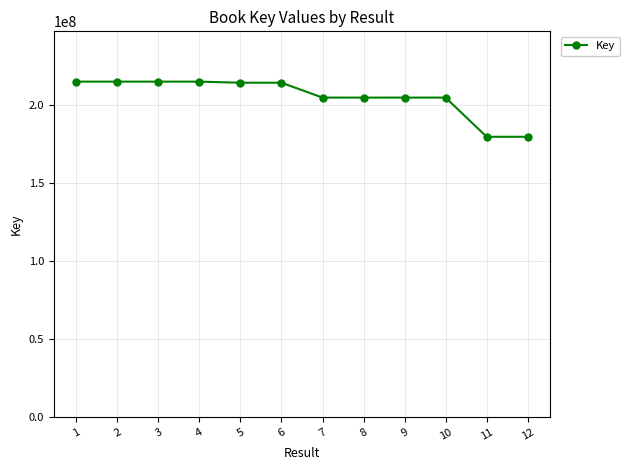

Approximately how many times larger is the value at 1 compared to 10?

1.1